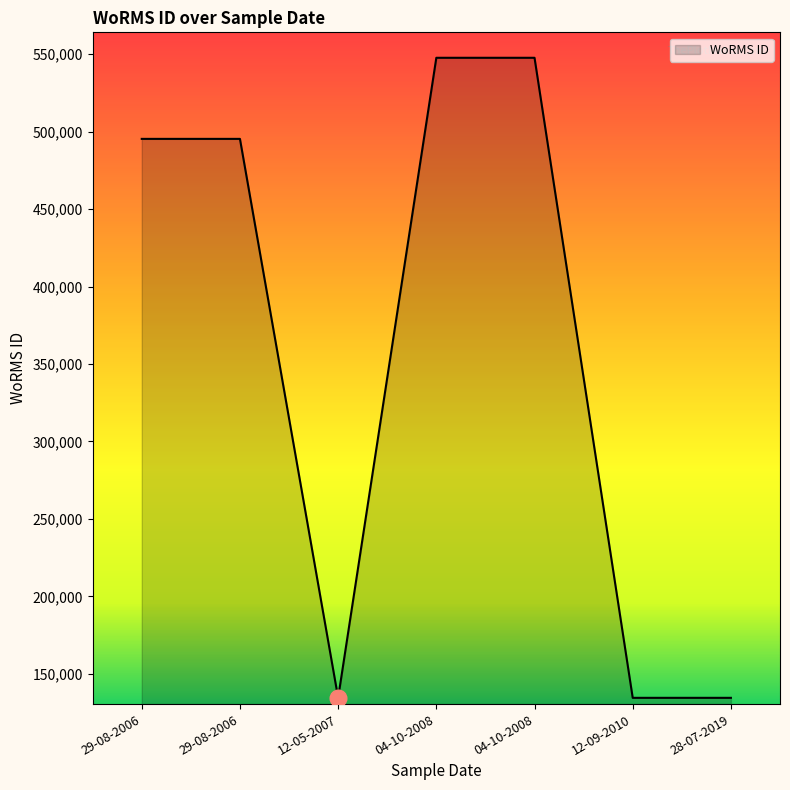

What is the average value?

355666